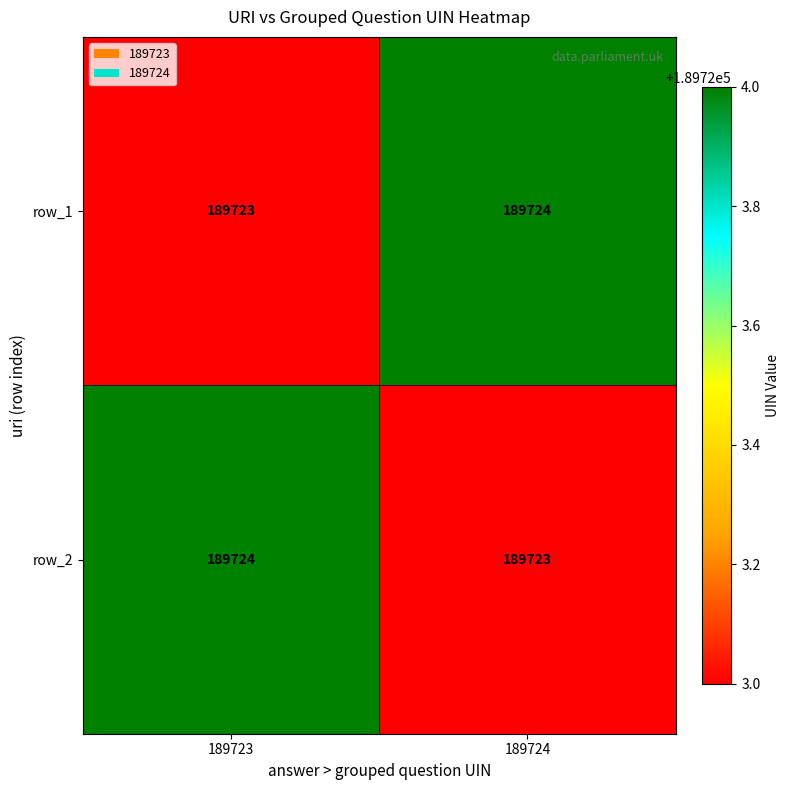

At 189723, list the series in order from largest to smallest.

row_2, row_1